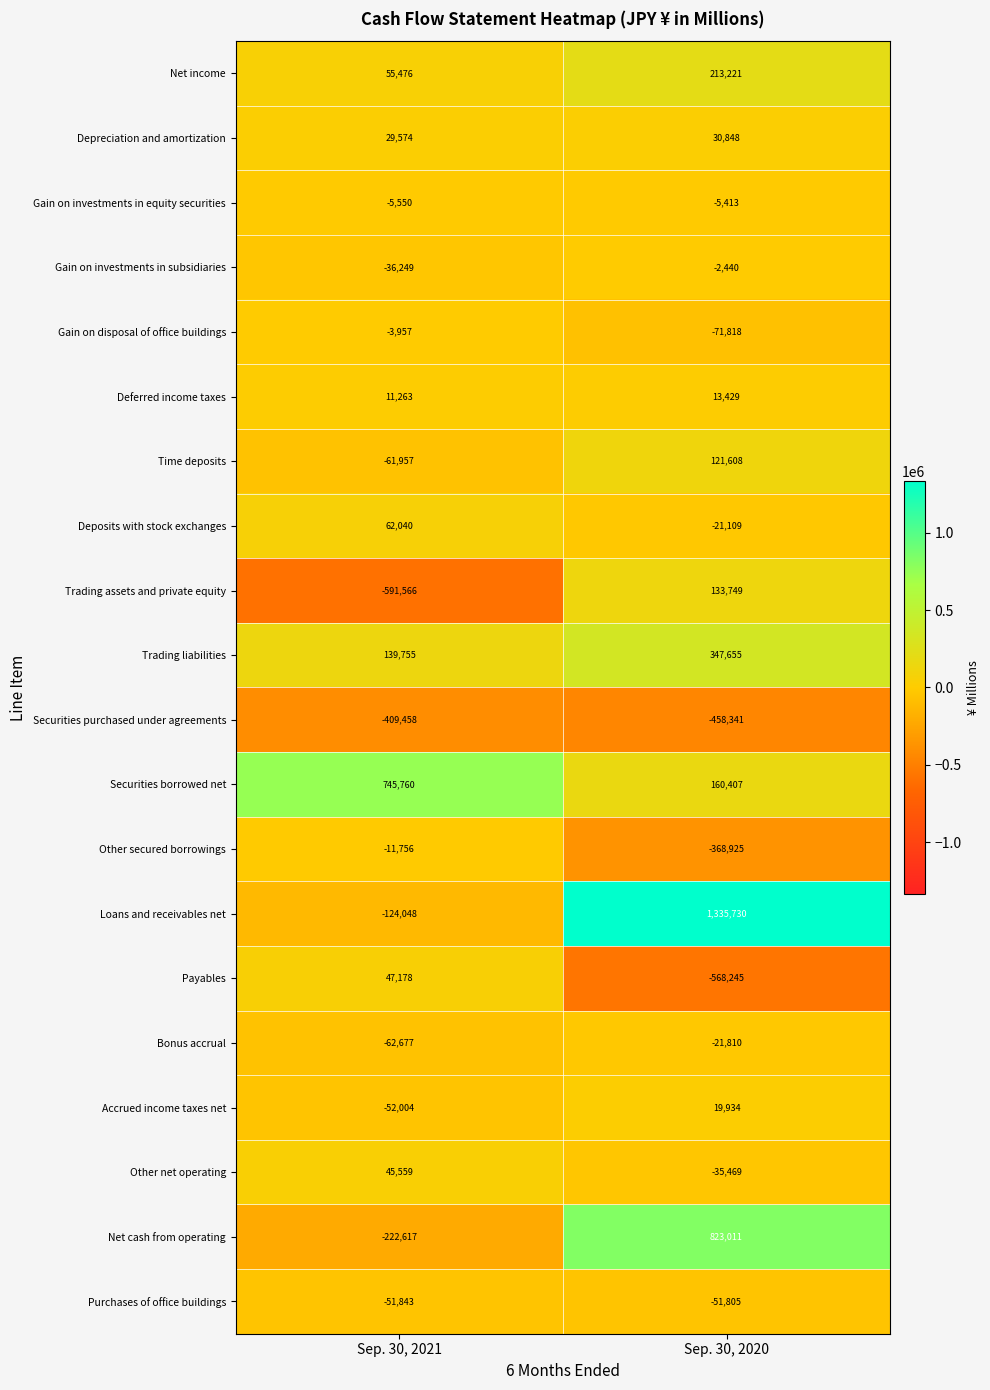

How many data points does each series have?

2